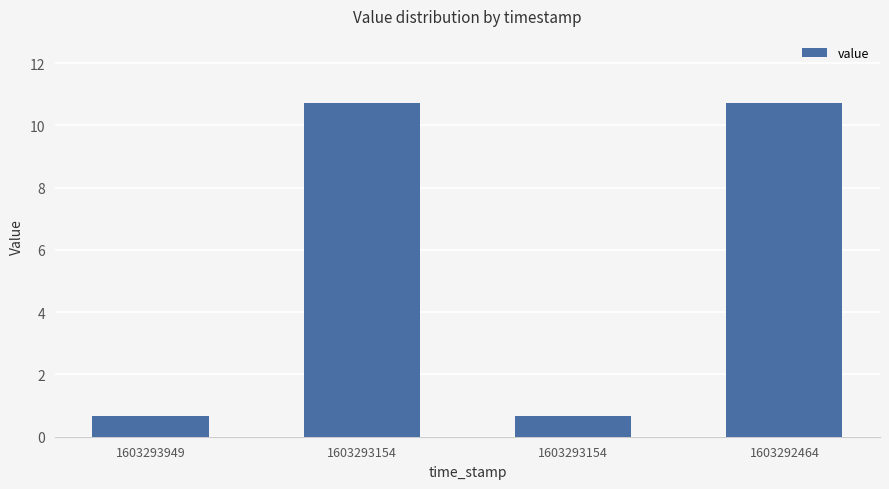

What is the change in value from 1603293154 to 1603292464?

+10.1